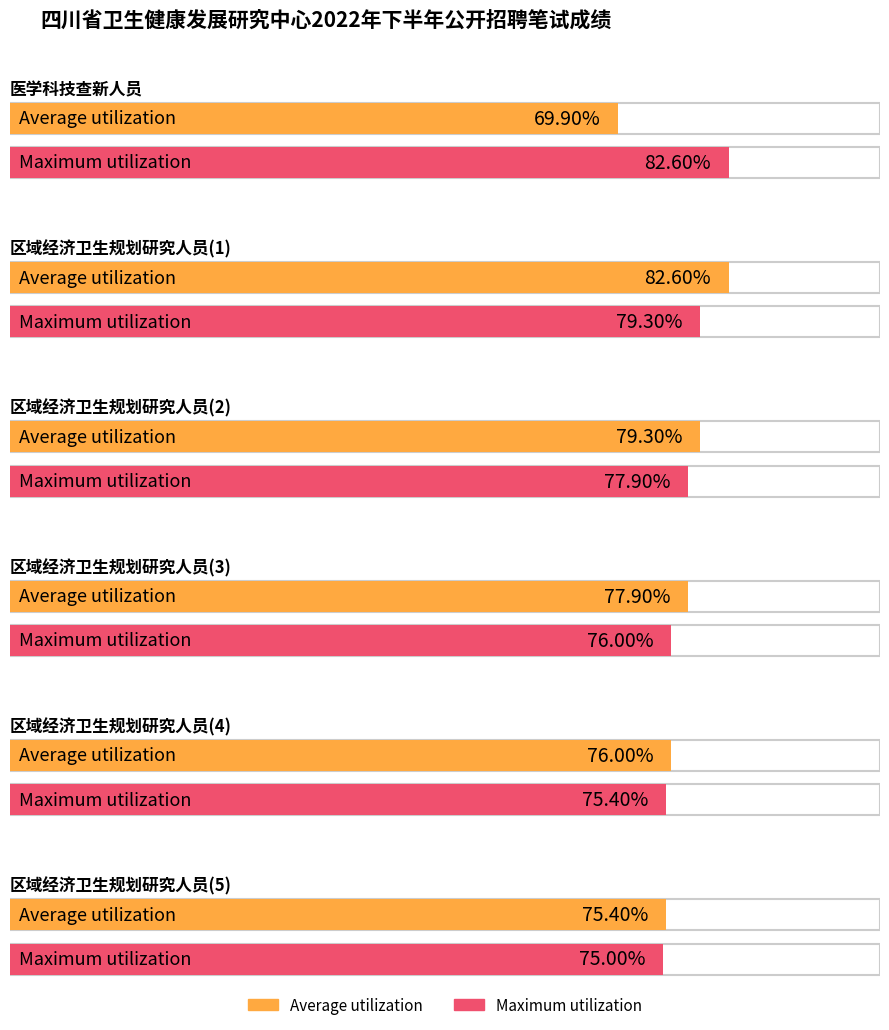

How many series are shown in this chart?

2